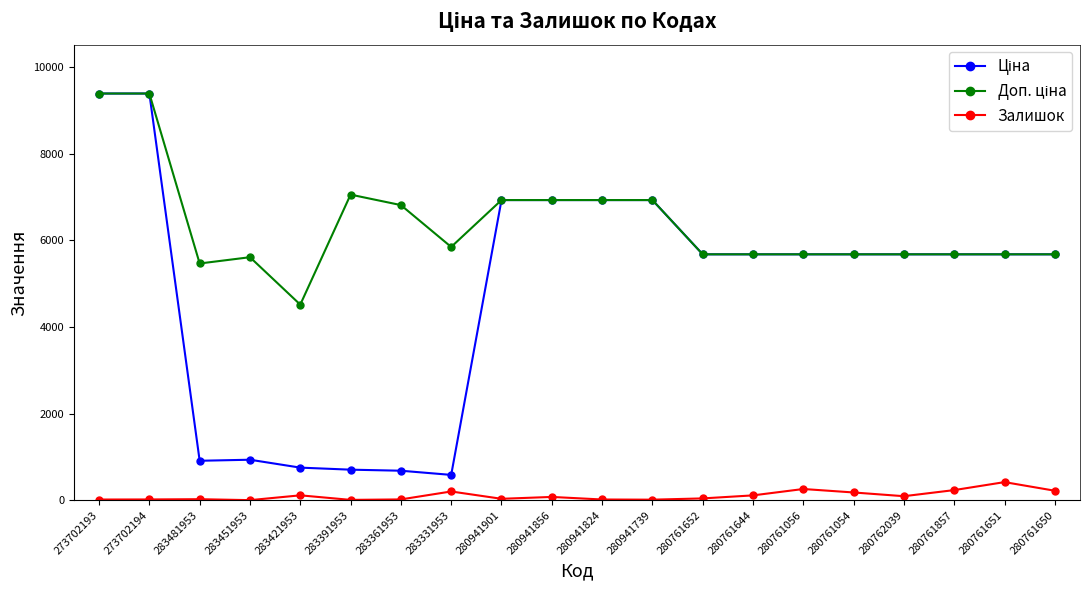

What is the difference between the highest and lowest values at 280761651?

5255.8